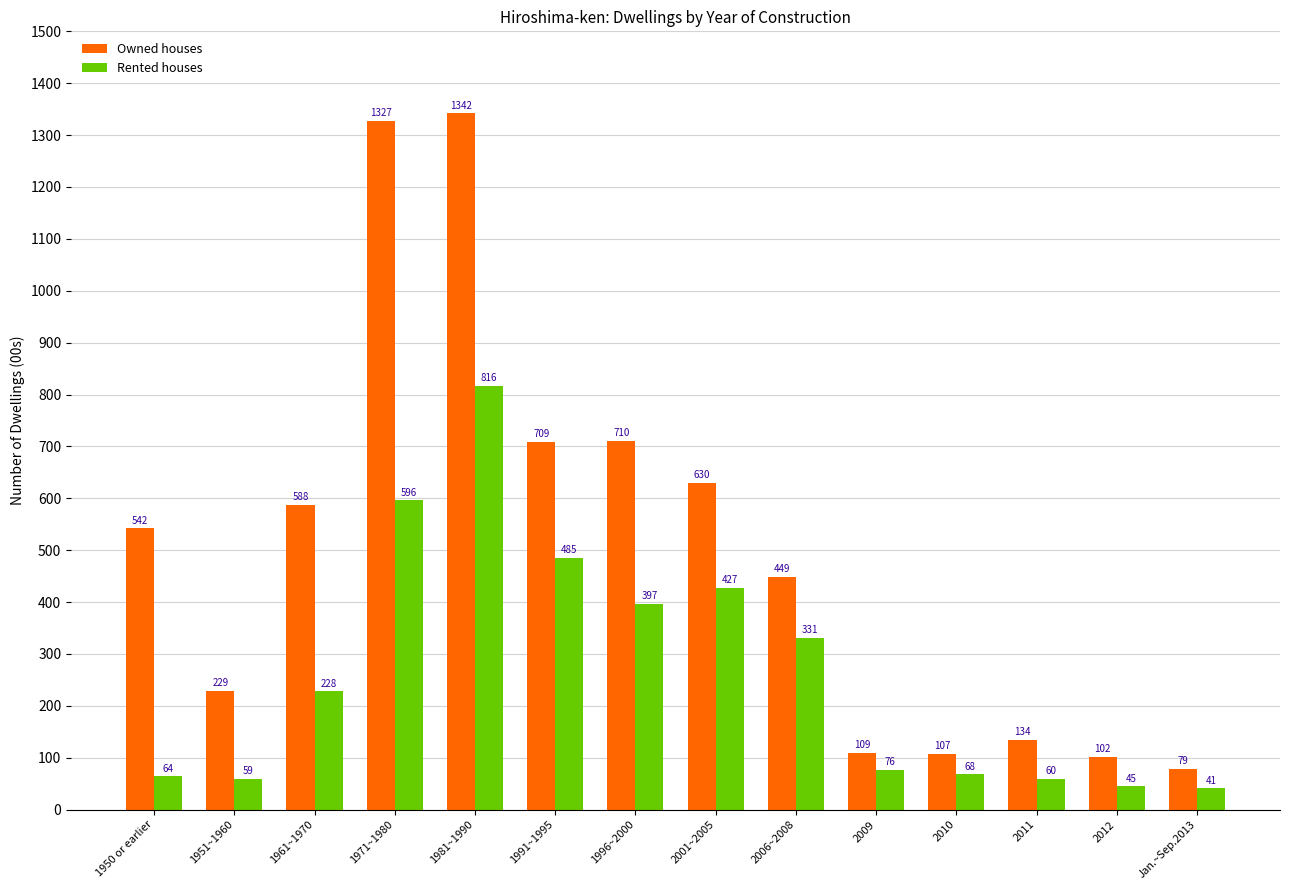

Count the number of data series in this chart.

2